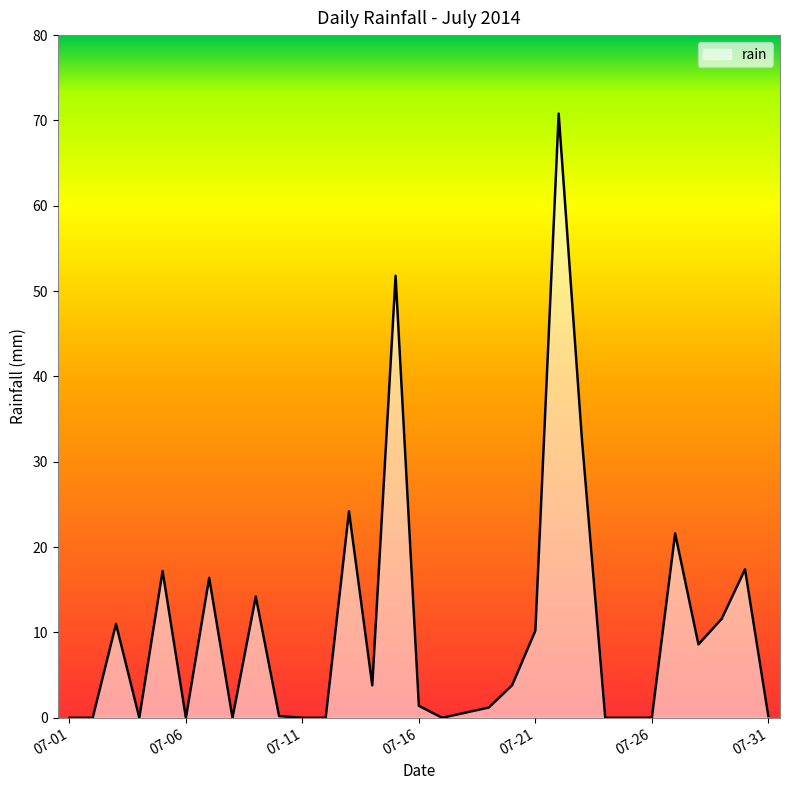

What is the difference between the maximum and minimum values?

70.8